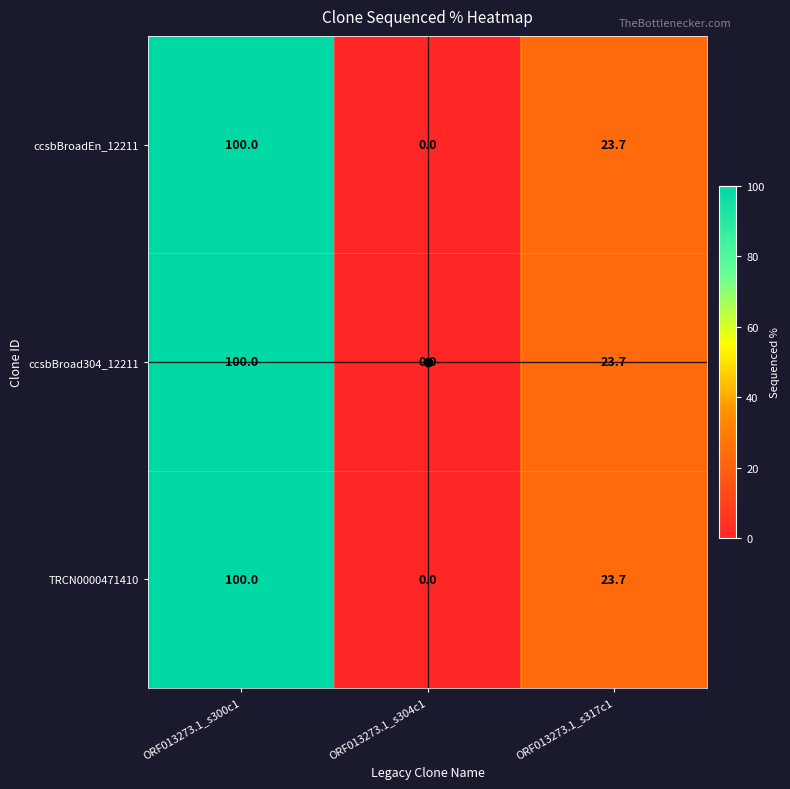

What is the total value across all series at ORF013273.1_s300c1?

300.0